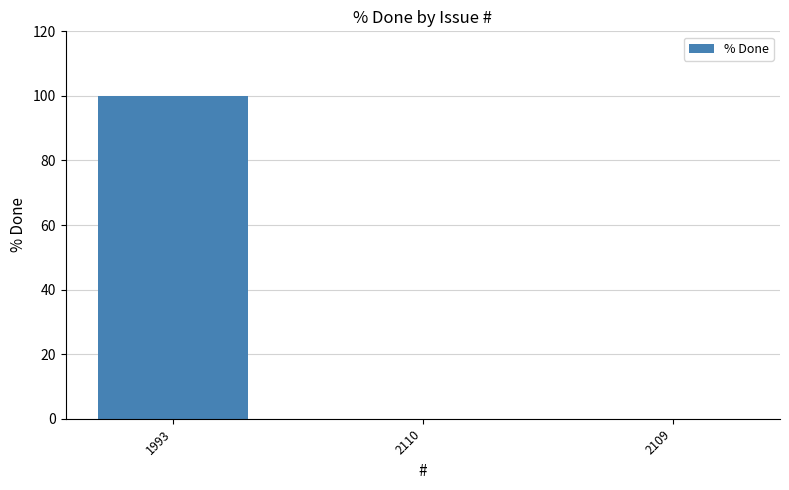

What is the change in value from 1993 to 2110?

-100